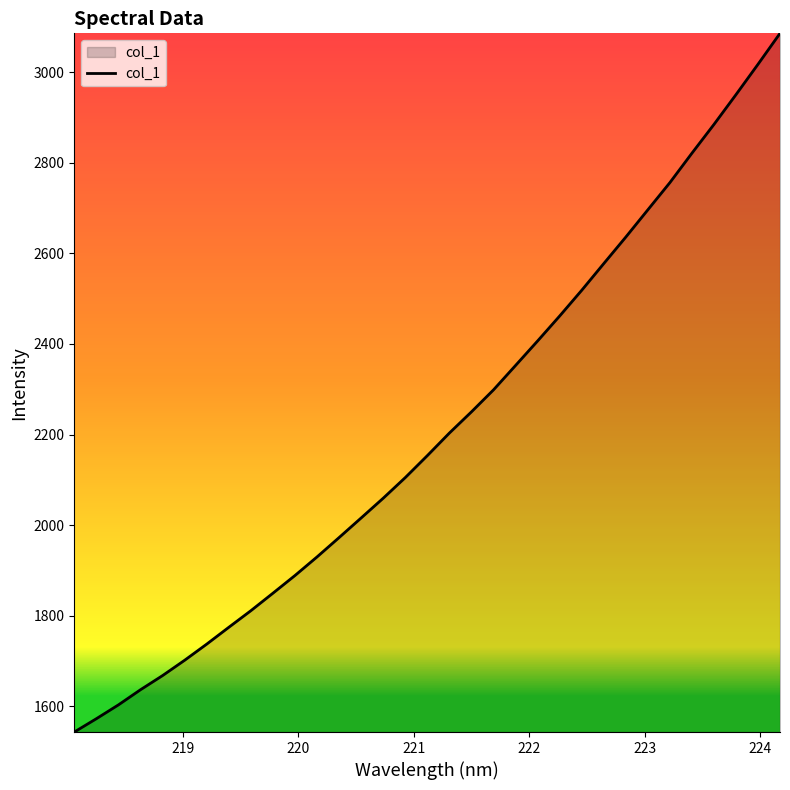

What is the difference between the maximum and minimum values?

1542.5